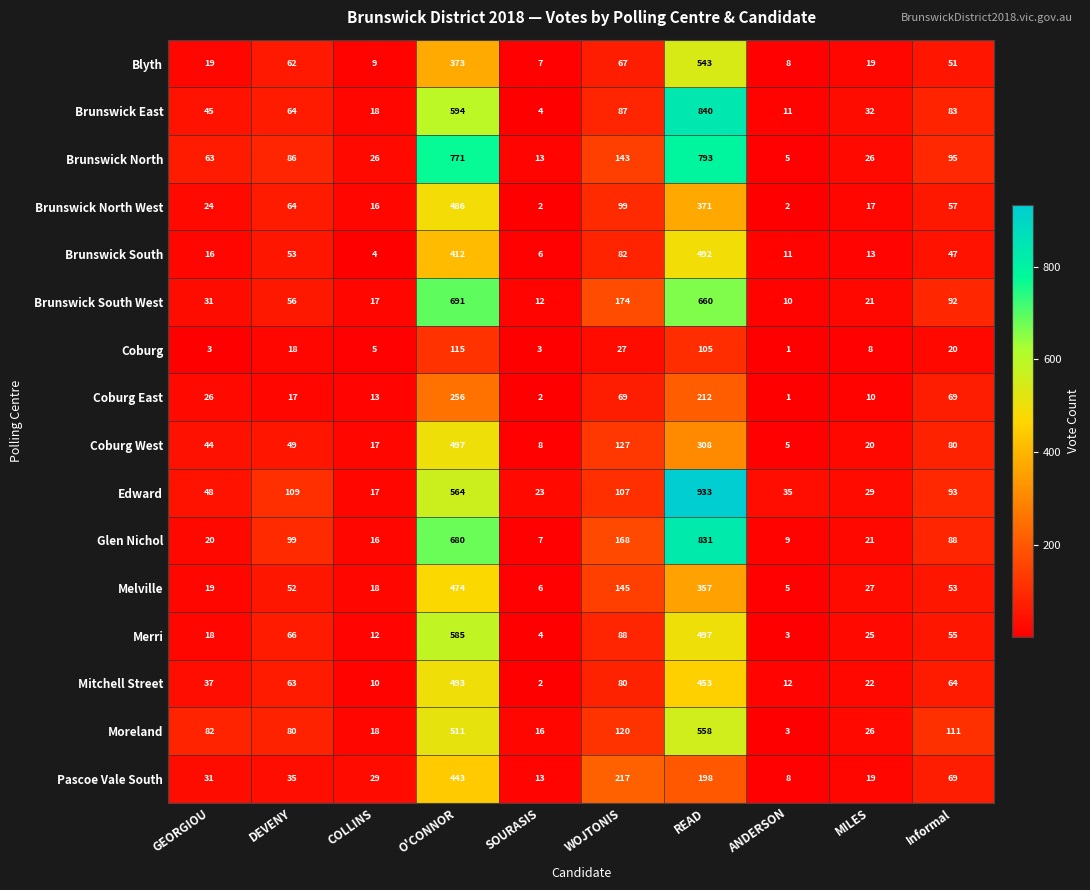

The Coburg East series shows 13 at COLLINS. True or false?

True